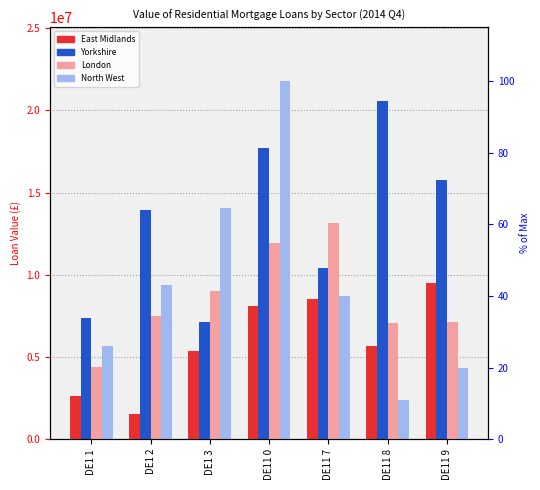

How many groups of bars are there?

7